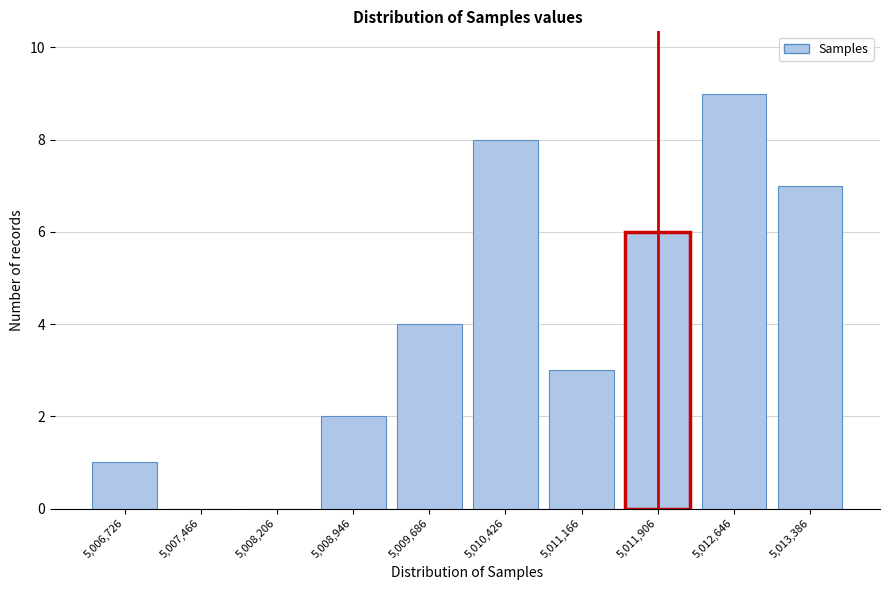

Reading right to left, what are all the values shown in this chart?

5,013,386=7	5,012,646=9	5,011,906=6	5,011,166=3	5,010,426=8	5,009,686=4	5,008,946=2	5,008,206=0	5,007,466=0	5,006,726=1